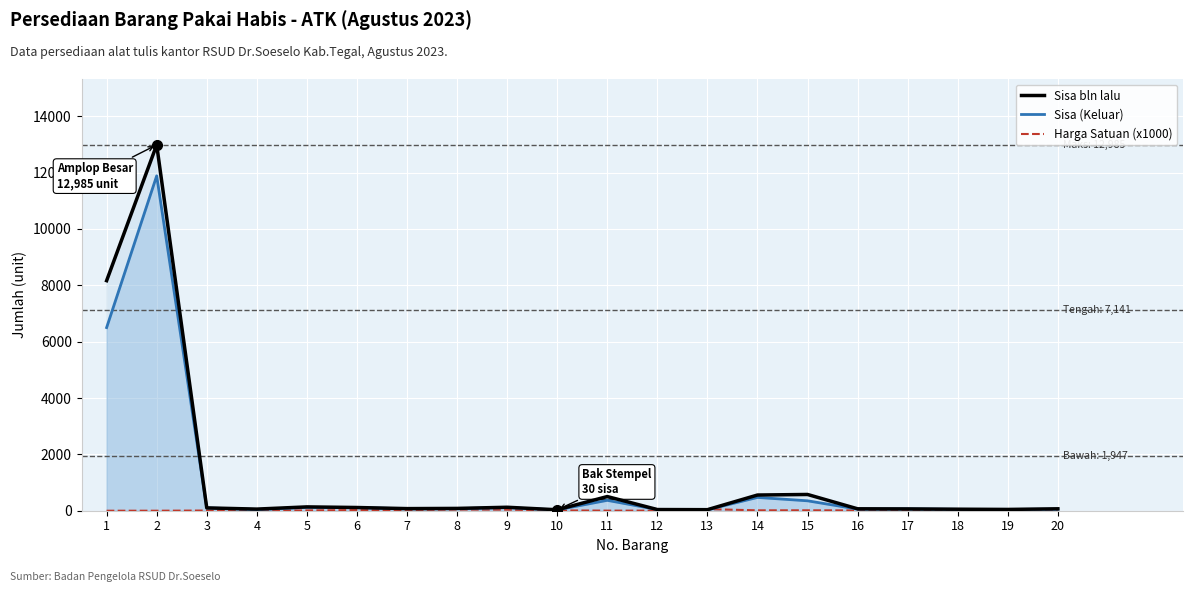

True or false: Sisa bln lalu and Harga Satuan (x1000) cross at least once.

True